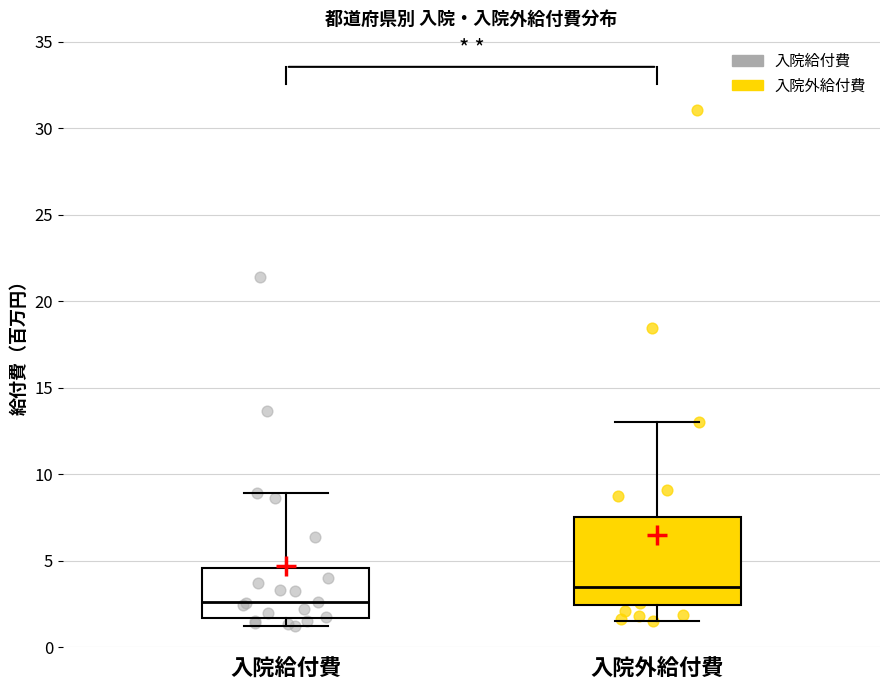

Which box is the tallest, from its lower edge to its upper edge?

入院外給付費